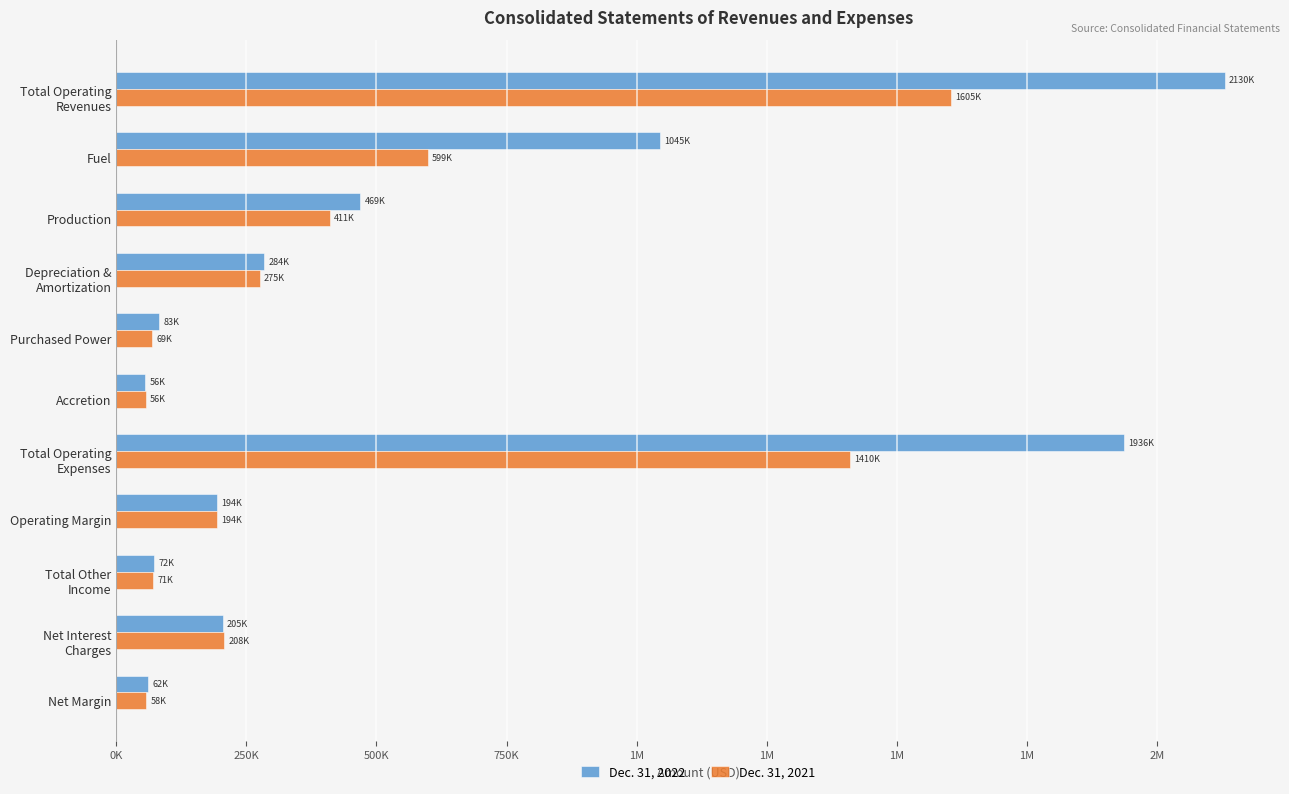

Rank the series by their average value, from highest to lowest.

Dec. 31, 2022, Dec. 31, 2021